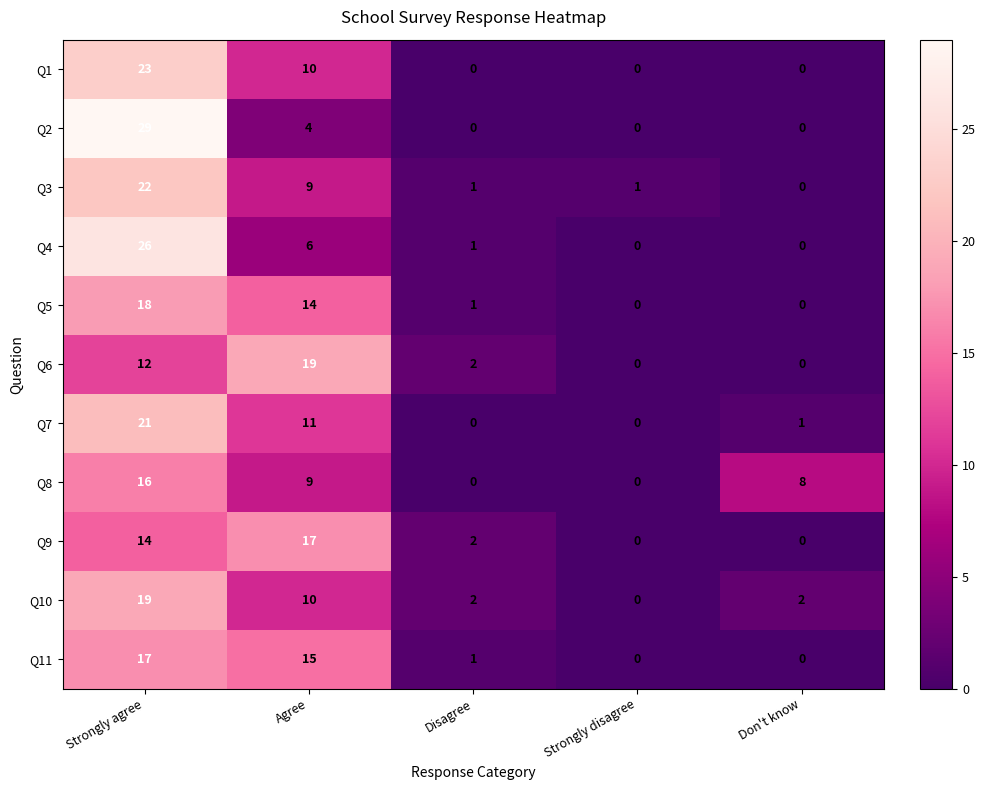

At which category is the sum across all series the highest?

Strongly agree